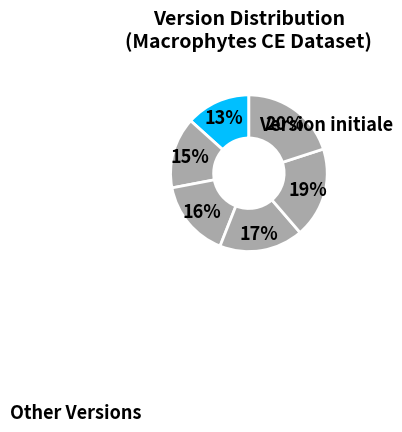

How many slices are in this pie chart?

6